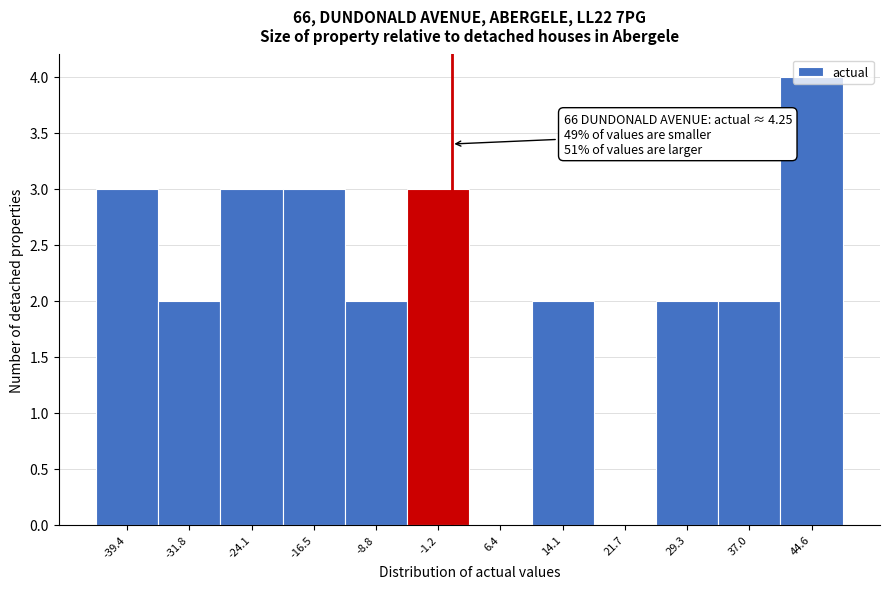

The chart shows a value of 1 at -31.8. True or false?

False